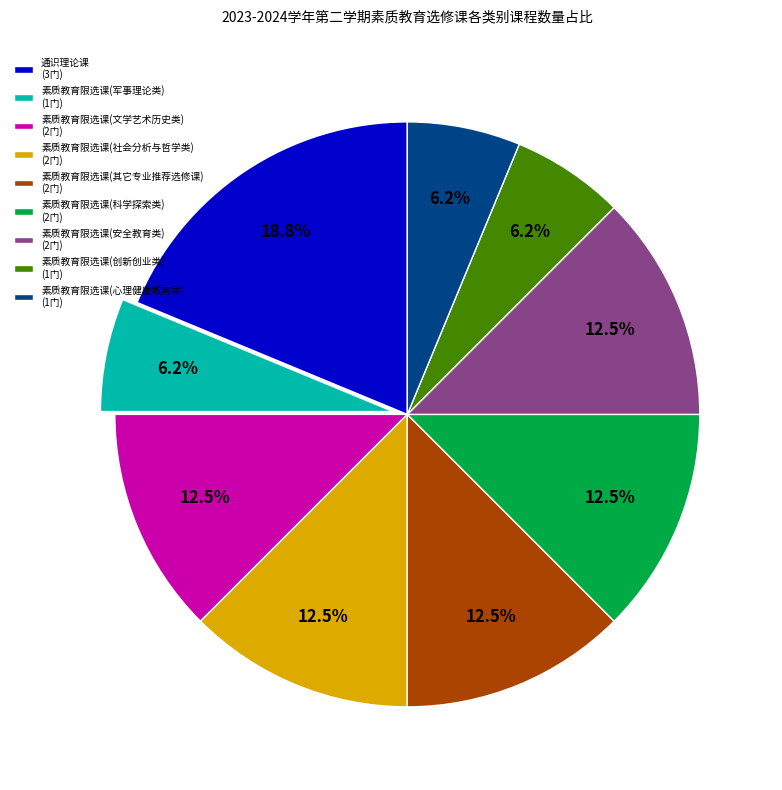

How many slices are in this pie chart?

9